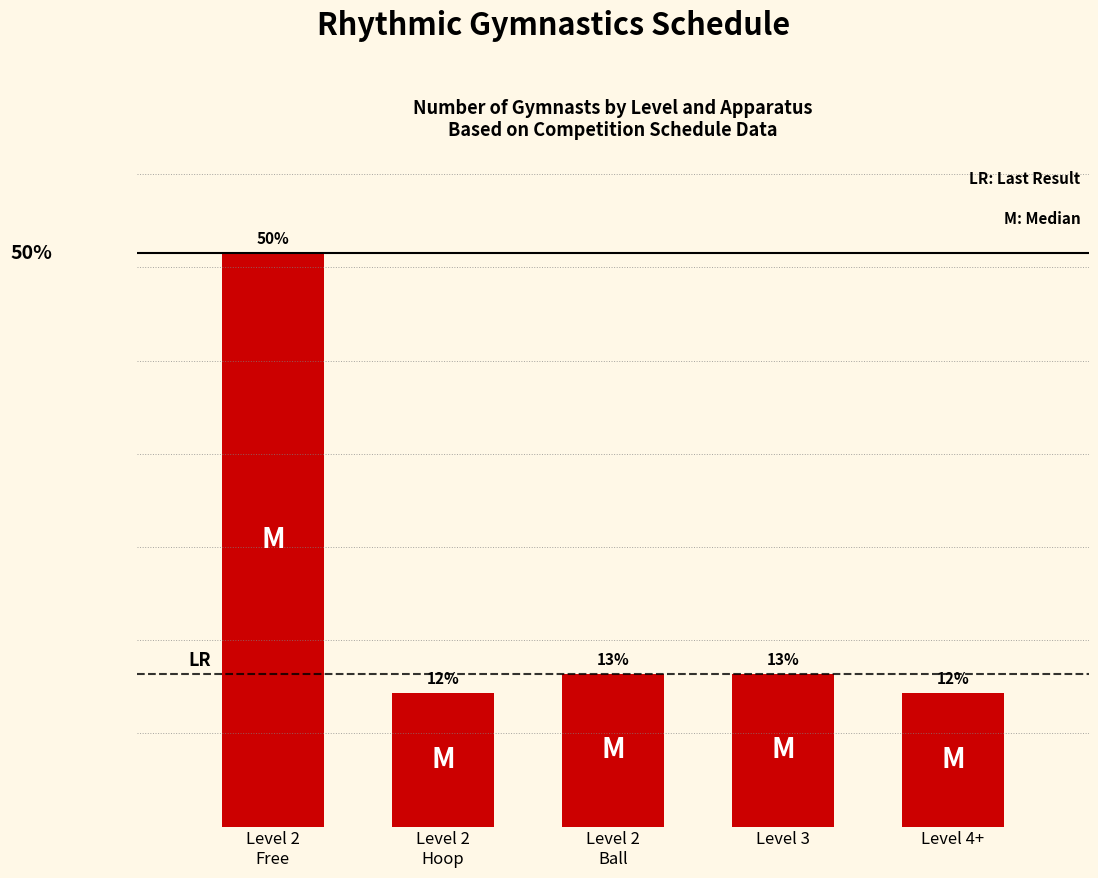

Which label corresponds to the smallest value in the chart?

Level 2
Hoop